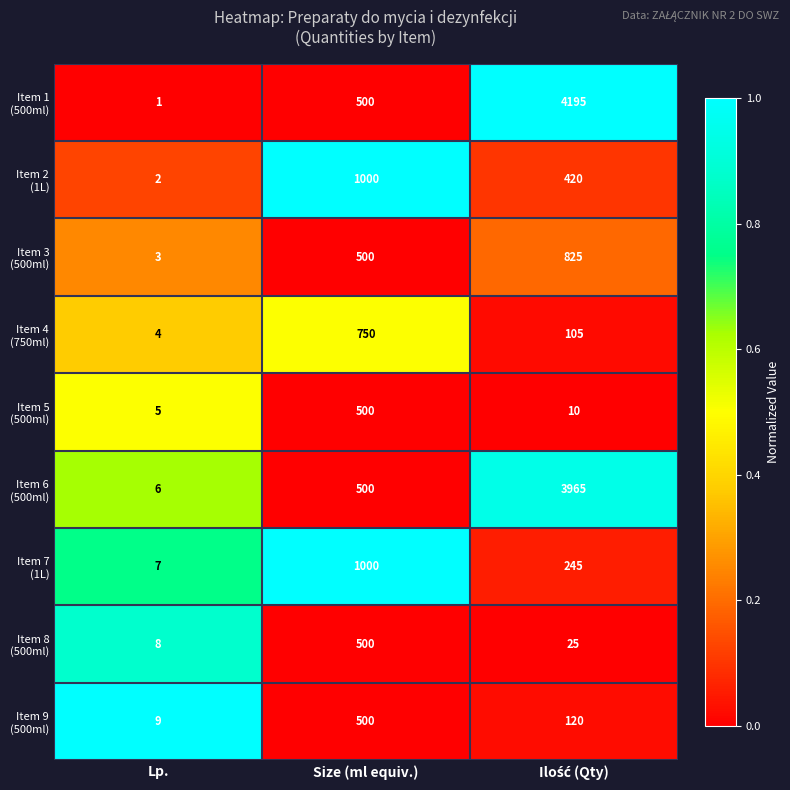

At which category does the chart reach its minimum across all series?

Lp.